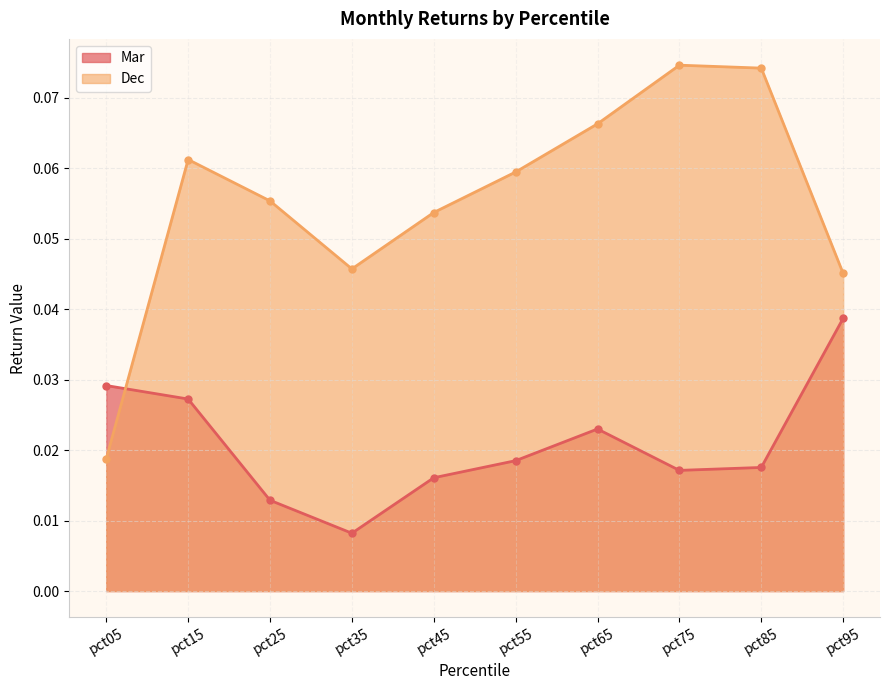

Between which two adjacent categories do Mar and Dec first intersect?

pct05 and pct15